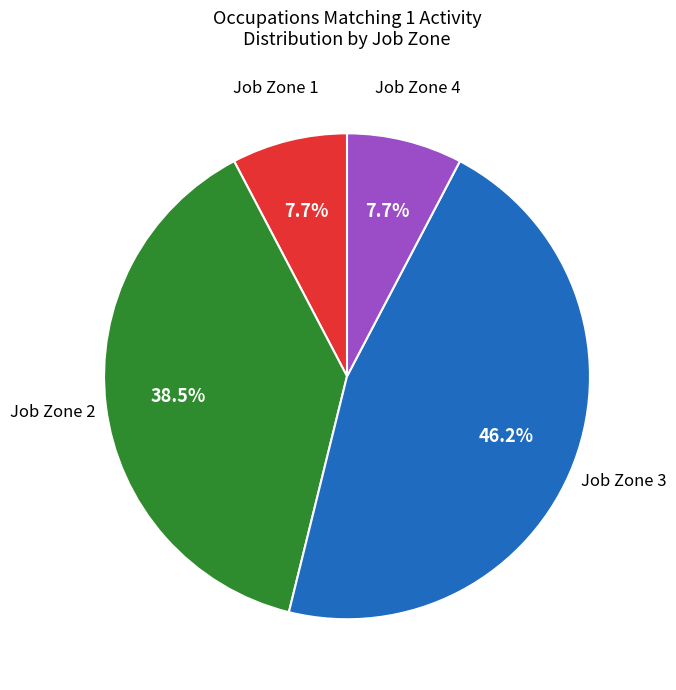

Is there any slice that represents more than half of the pie?

No